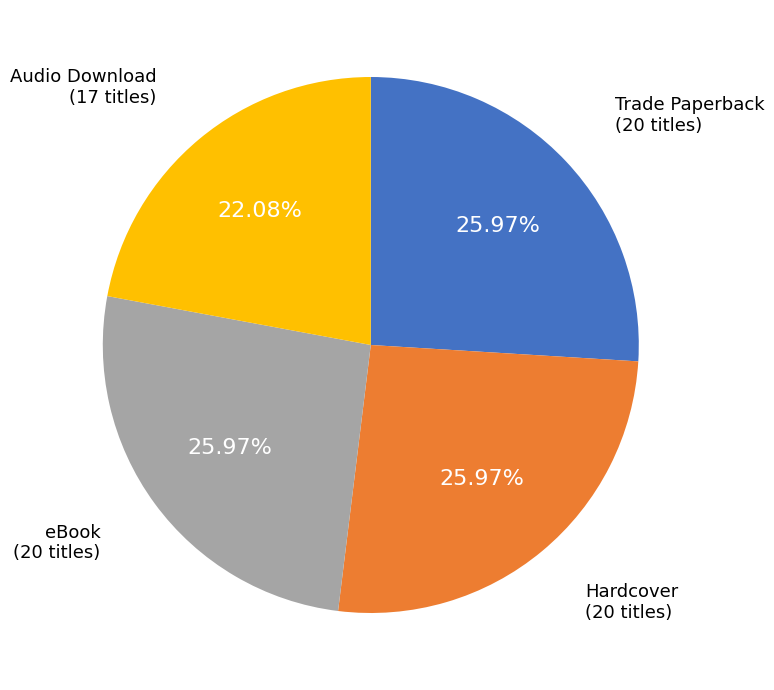

How many segments does this pie chart have?

4